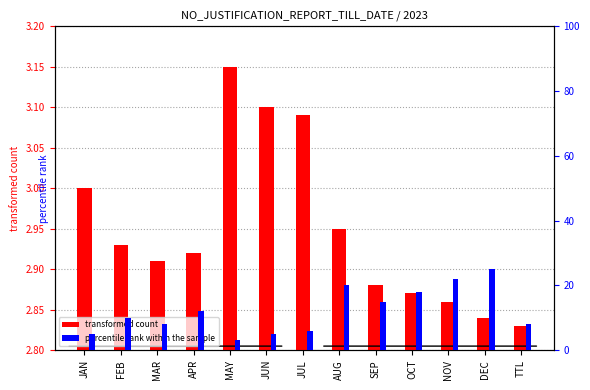

Is the value of transformed count at SEP greater than the value of percentile rank within the sample at APR?

No